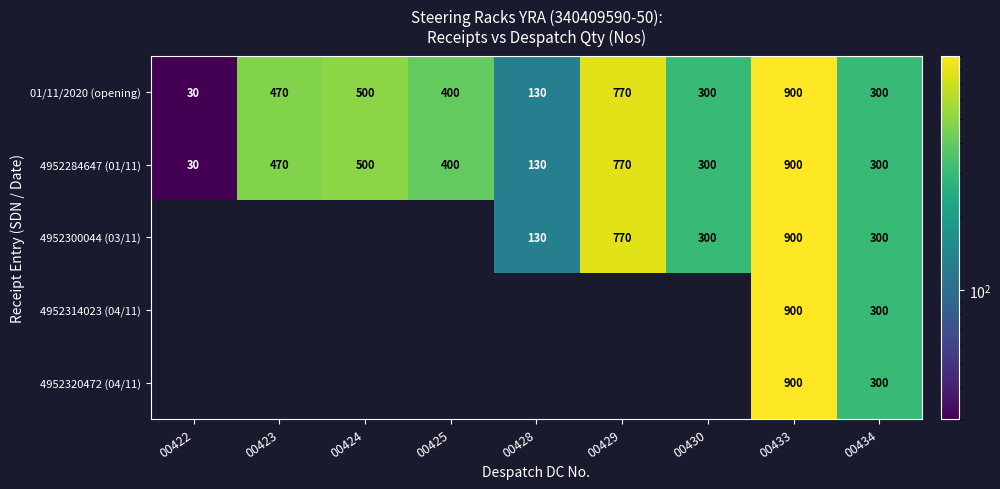

True or false: 4952300044 (03/11) has a value of 300 at 00430.

True